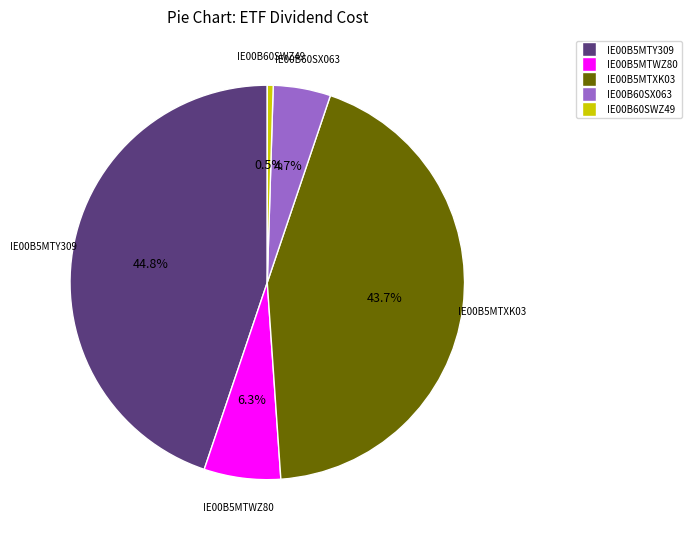

What percentage is the IE00B5MTWZ80 slice, to the nearest percent?

6%